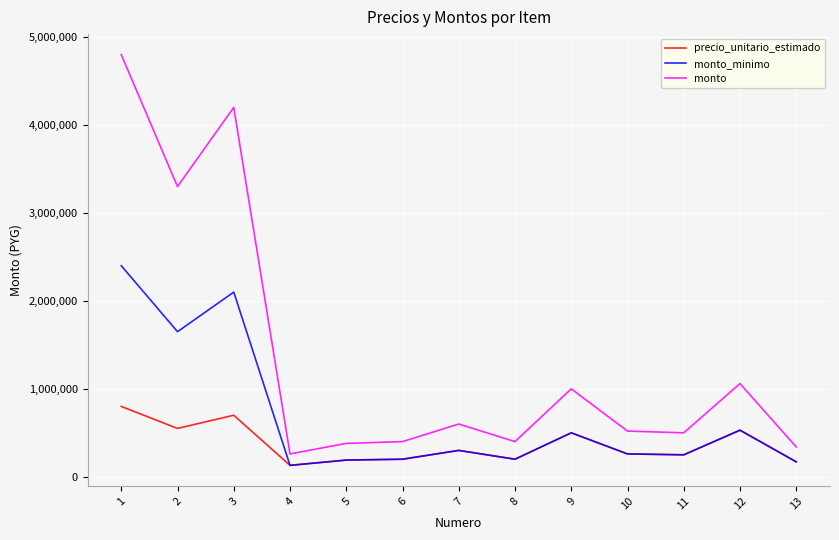

What is the average value of the monto series?

1366154